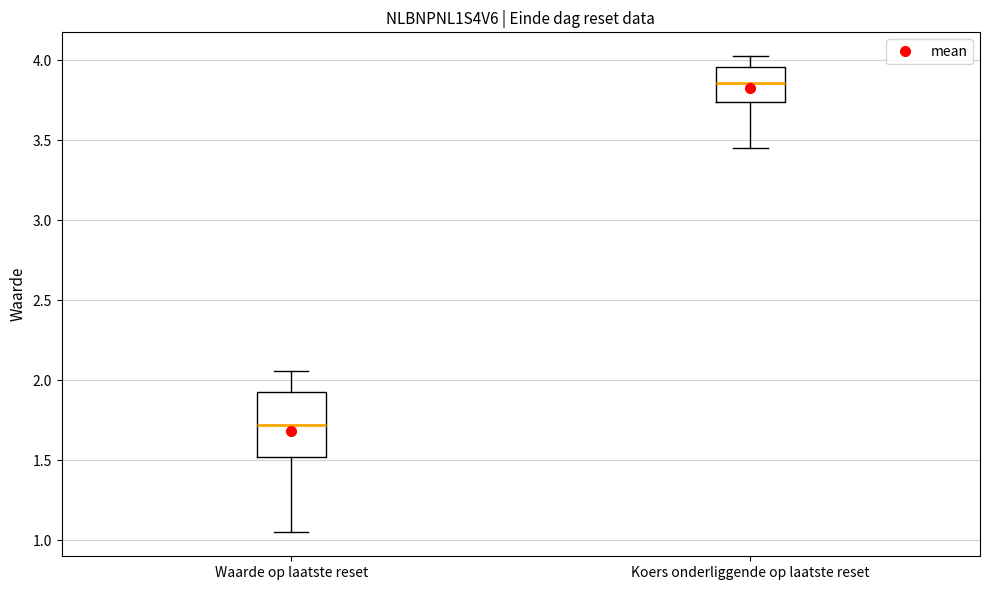

Reading left to right, transcribe this box plot: for each box, give where its median line is, the range the box spans, and where its two whiskers end, as read against the y-axis. The values are not printed on the chart, so give them approximately, as read against the axis.

Waarde op laatste reset: median 1.70, box 1.50 to 1.95, whiskers 1.05 to 2.05
Koers onderliggende op laatste reset: median 3.85, box 3.75 to 3.95, whiskers 3.45 to 4.05